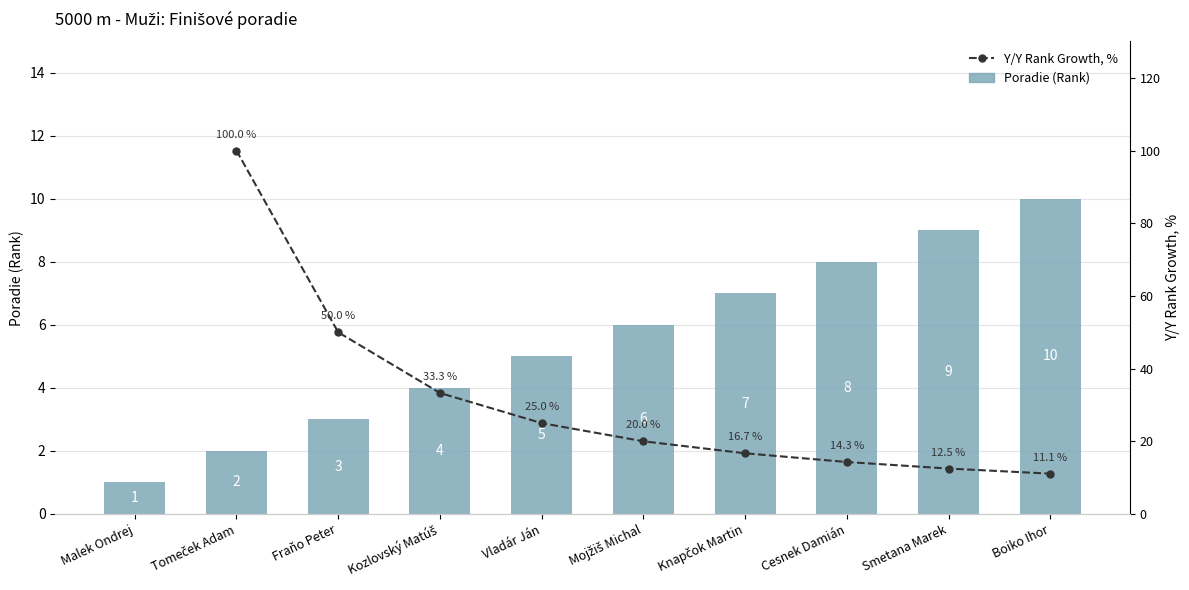

What is the sum of the Y/Y Rank Growth, % values at Mojžiš Michal and Vladár Ján?

45.0